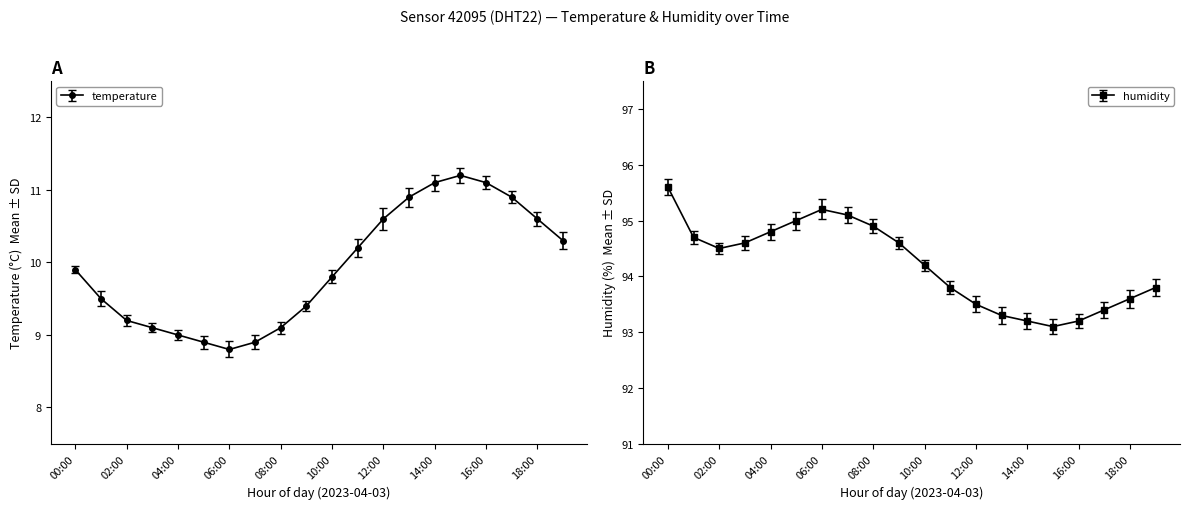

What is the total value across all series at 18:00?

104.2